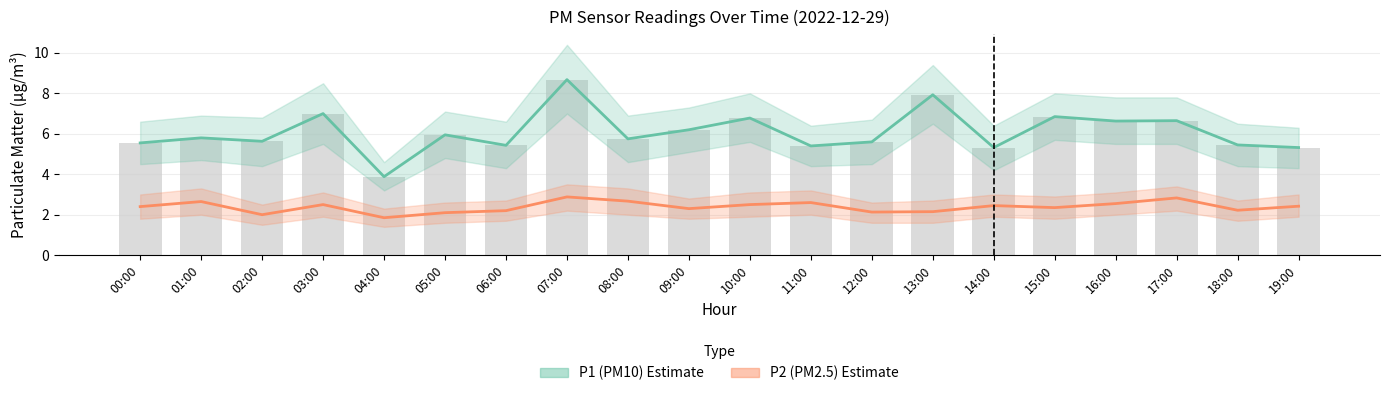

What is the minimum value for P2 (PM2.5) Estimate?

1.9